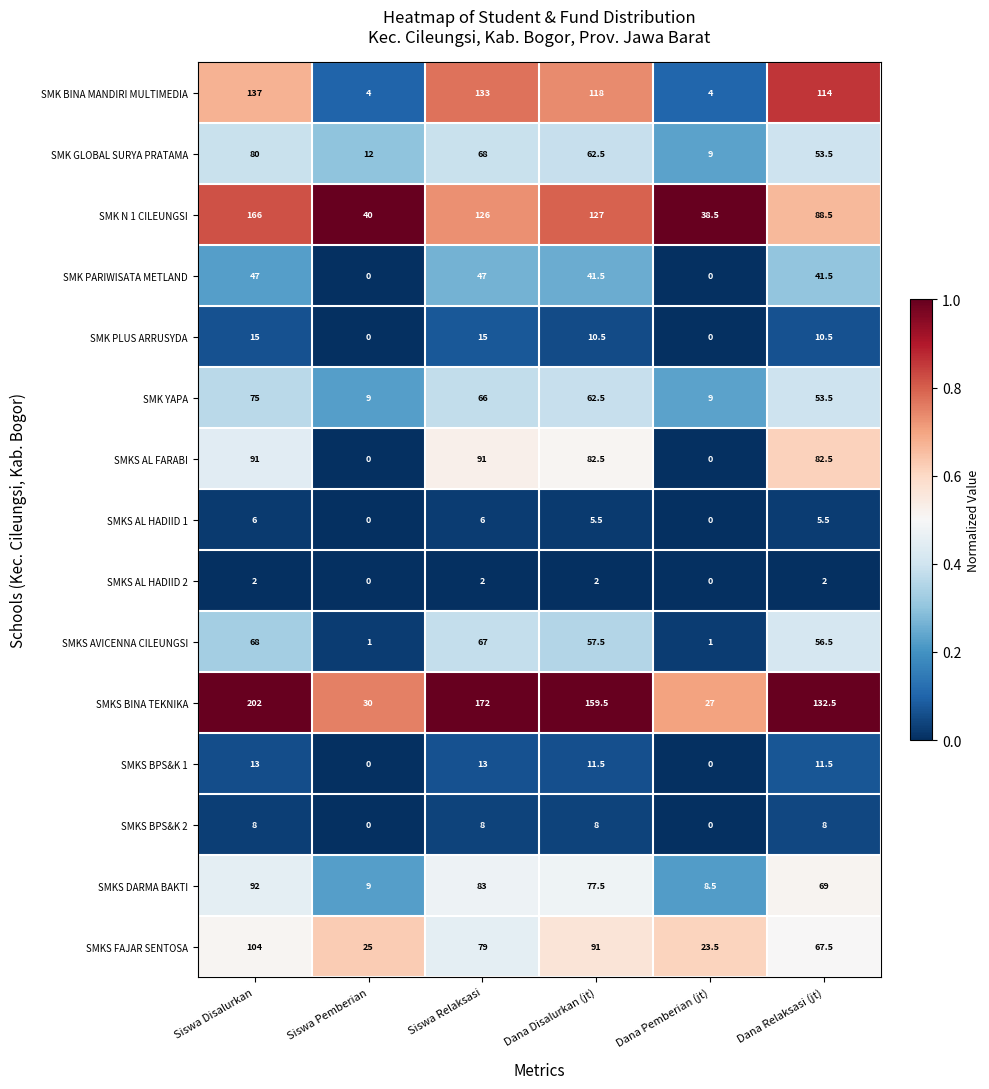

At Siswa Relaksasi, list the series in order from largest to smallest.

SMKS BINA TEKNIKA, SMK BINA MANDIRI MULTIMEDIA, SMK N 1 CILEUNGSI, SMKS AL FARABI, SMKS DARMA BAKTI, SMKS FAJAR SENTOSA, SMK GLOBAL SURYA PRATAMA, SMKS AVICENNA CILEUNGSI, SMK YAPA, SMK PARIWISATA METLAND, SMK PLUS ARRUSYDA, SMKS BPS&K 1, SMKS BPS&K 2, SMKS AL HADIID 1, SMKS AL HADIID 2